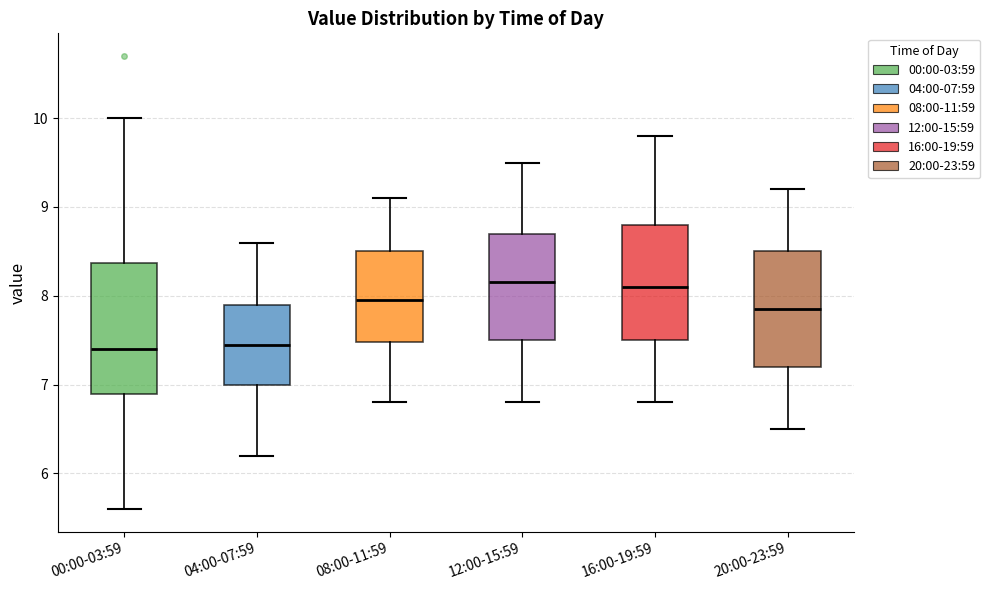

Reading left to right, transcribe this box plot: for each box, give where its median line is, the range the box spans, and where its two whiskers end, as read against the y-axis. The values are not printed on the chart, so give them approximately, as read against the axis.

00:00-03:59: median 7.4, box 6.9 to 8.4, whiskers 5.6 to 10.0
04:00-07:59: median 7.5, box 7.0 to 7.9, whiskers 6.2 to 8.6
08:00-11:59: median 8.0, box 7.5 to 8.5, whiskers 6.8 to 9.1
12:00-15:59: median 8.2, box 7.5 to 8.7, whiskers 6.8 to 9.5
16:00-19:59: median 8.1, box 7.5 to 8.8, whiskers 6.8 to 9.8
20:00-23:59: median 7.9, box 7.2 to 8.5, whiskers 6.5 to 9.2